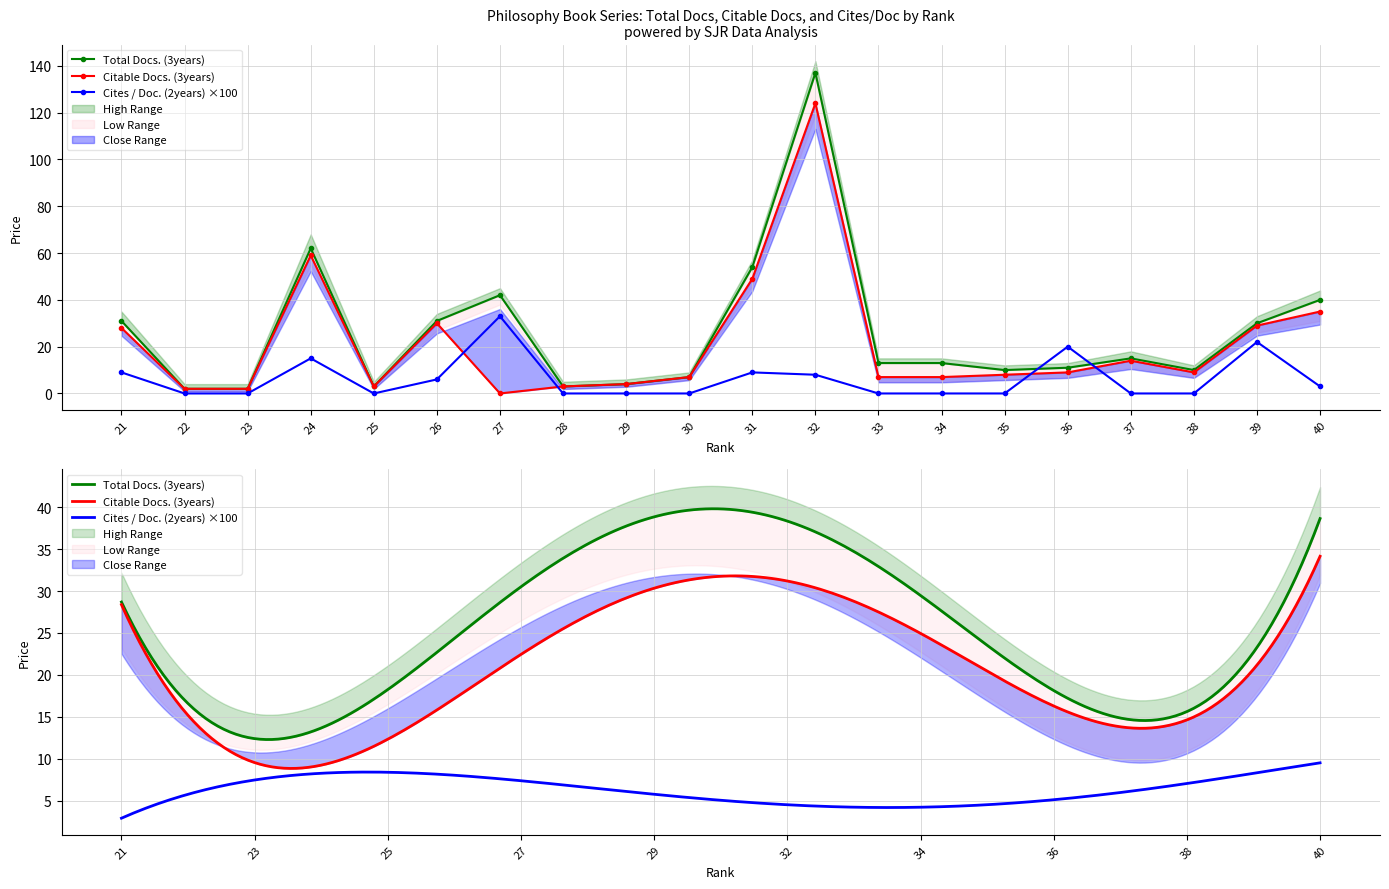

Which series has the largest total across all categories?

Total Docs. (3years)